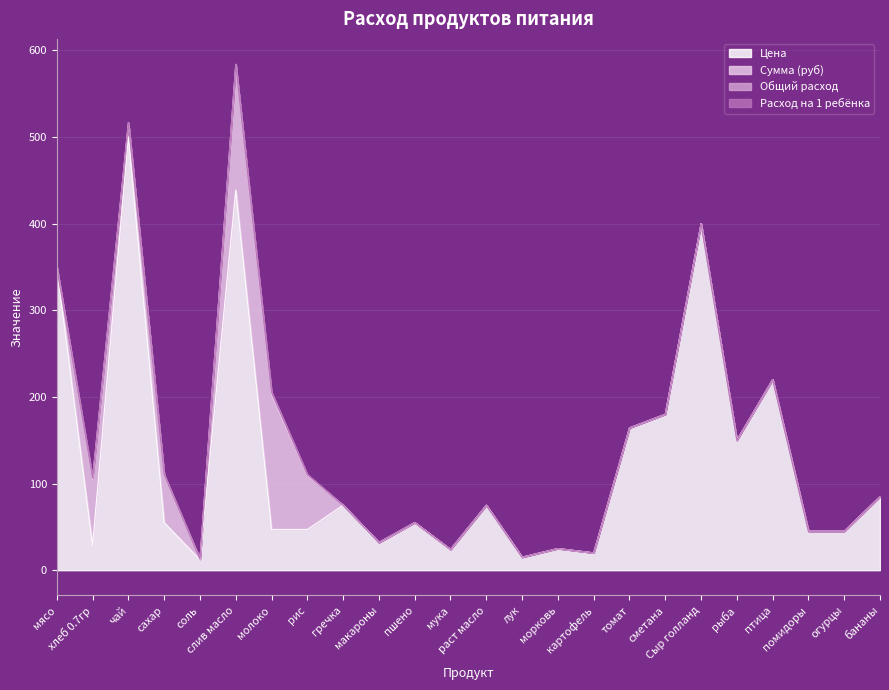

What are all the series names shown in the legend?

Цена, Сумма (руб), Общий расход, Расход на 1 ребёнка